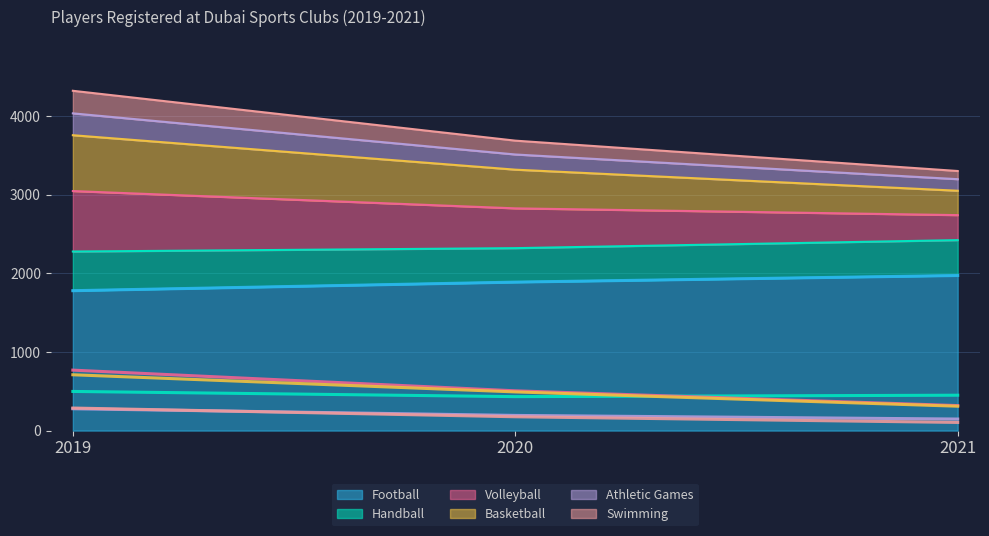

At which category does the chart reach its peak across all series?

2021